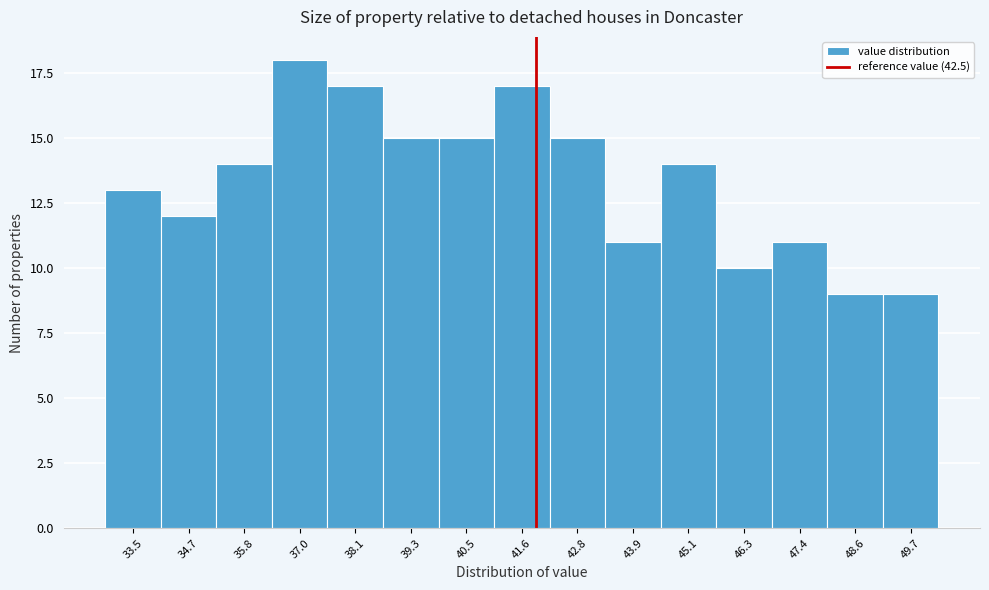

Reading right to left, extract all data points from this chart.

49.7=9	48.6=9	47.4=11	46.3=10	45.1=14	43.9=11	42.8=15	41.6=17	40.5=15	39.3=15	38.1=17	37.0=18	35.8=14	34.7=12	33.5=13